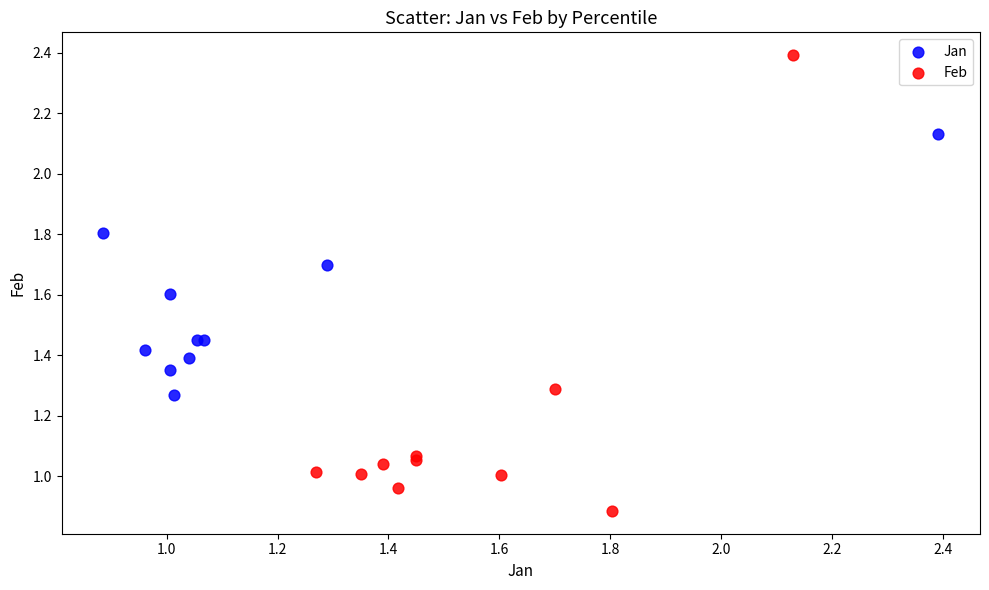

Which series reaches the minimum Y coordinate?

Feb